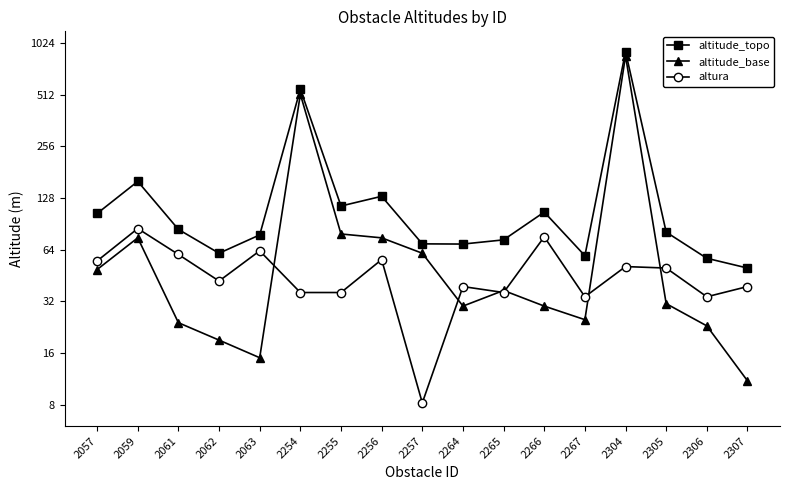

True or false: altitude_topo has a value of 181.4 at 2256.

False